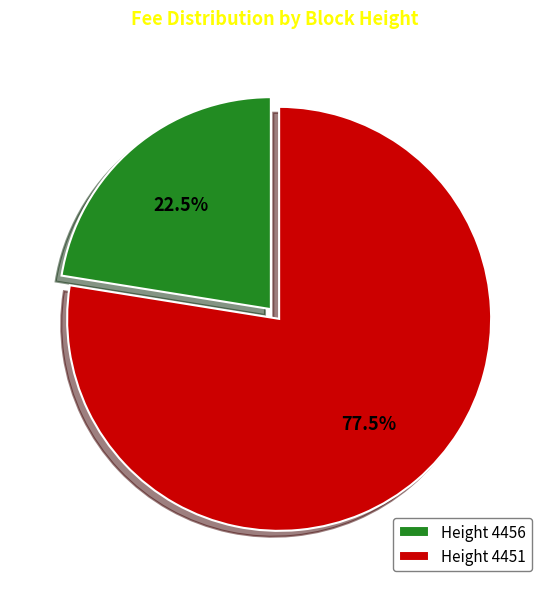

What is the ratio of the value at Height 4456 to the value at Height 4451?

0.3